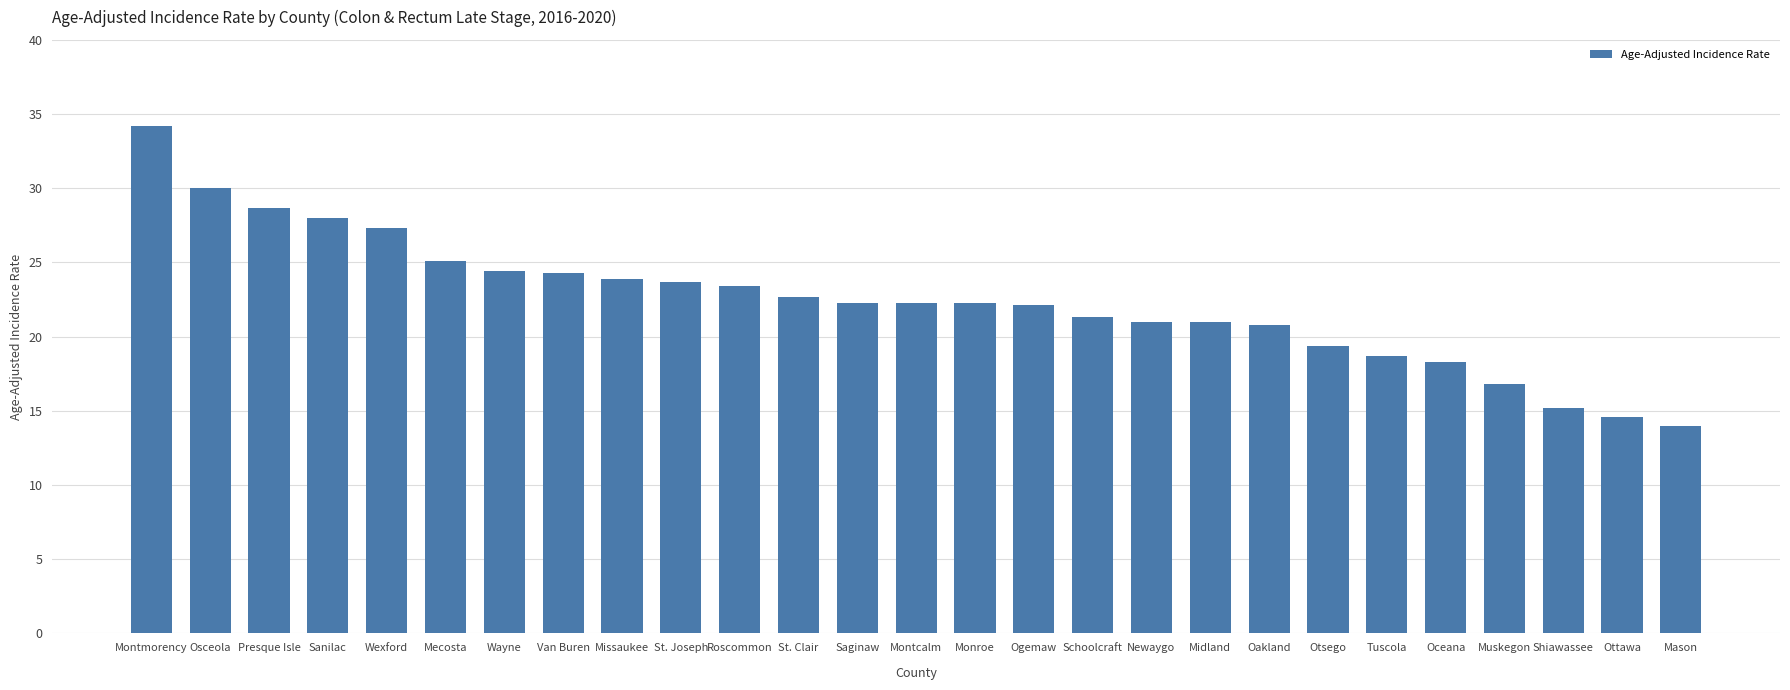

Between St. Clair and Van Buren, which is larger?

Van Buren